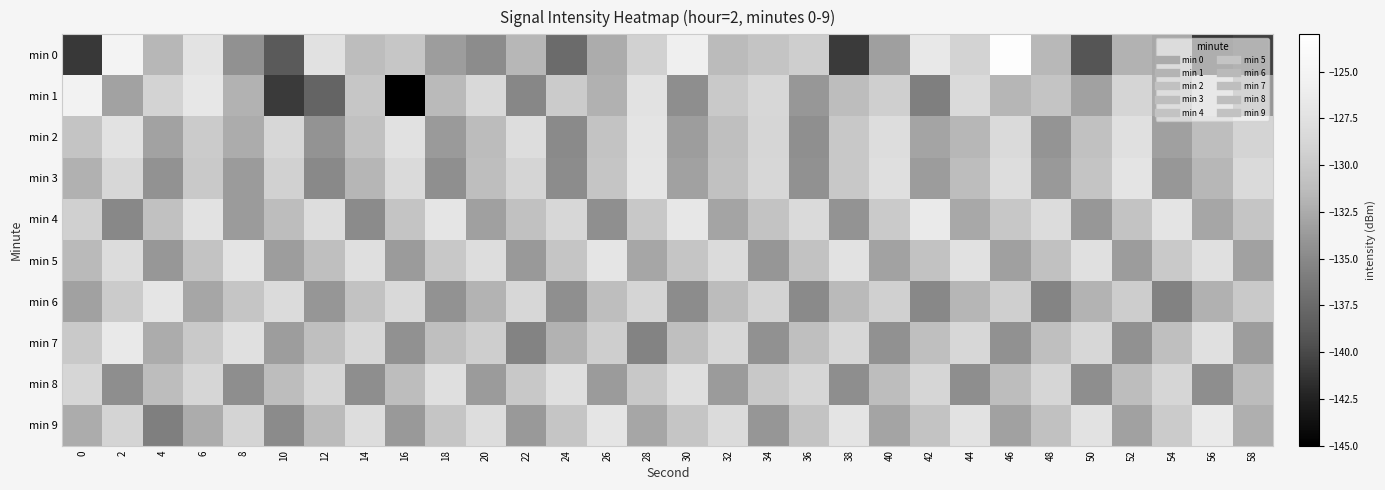

Which series has the widest spread of values?

min 1